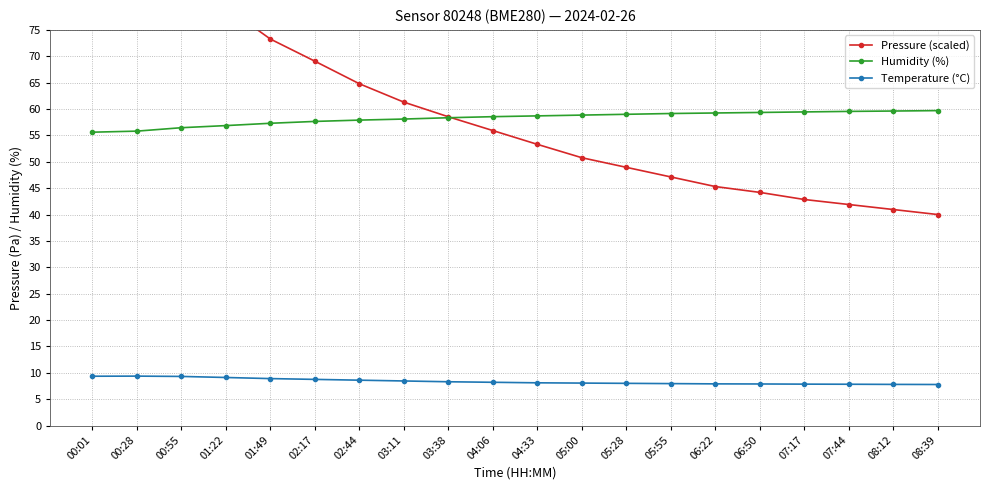

What is the total value across all series at 00:55?

150.5